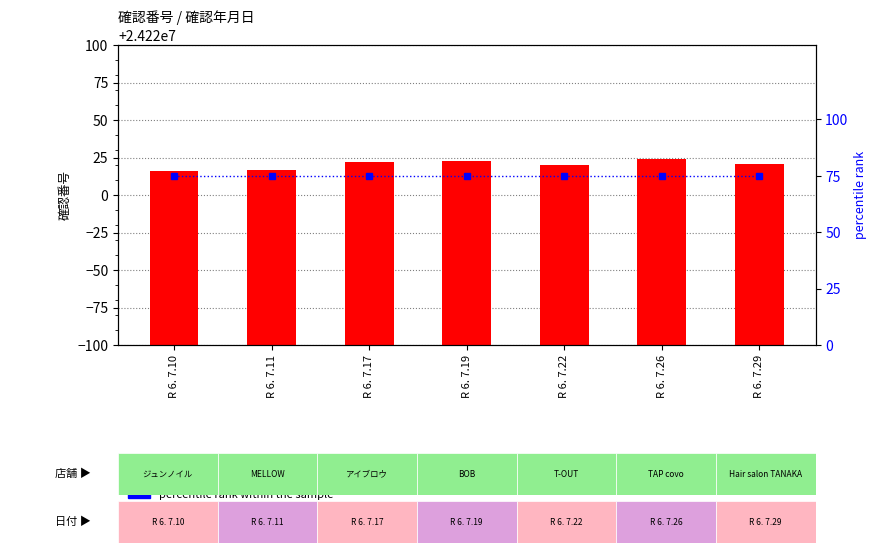

Reading left to right, transcribe all the data shown in this chart.

count: R 6. 7.10=24220016	R 6. 7.11=24220017	R 6. 7.17=24220022	R 6. 7.19=24220023	R 6. 7.22=24220020	R 6. 7.26=24220024	R 6. 7.29=24220021
percentile rank within the sample: R 6. 7.10=75	R 6. 7.11=75	R 6. 7.17=75	R 6. 7.19=75	R 6. 7.22=75	R 6. 7.26=75	R 6. 7.29=75